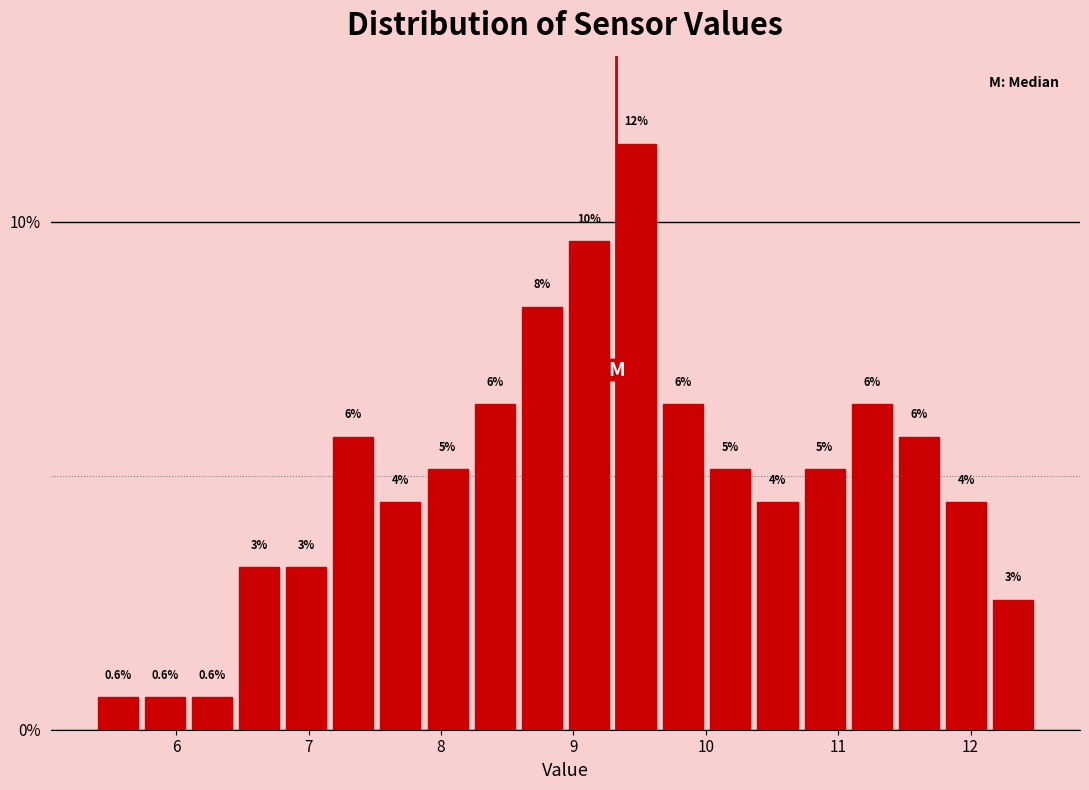

Read against the x-axis, roughly where is the centre of the tallest bar?

9.5